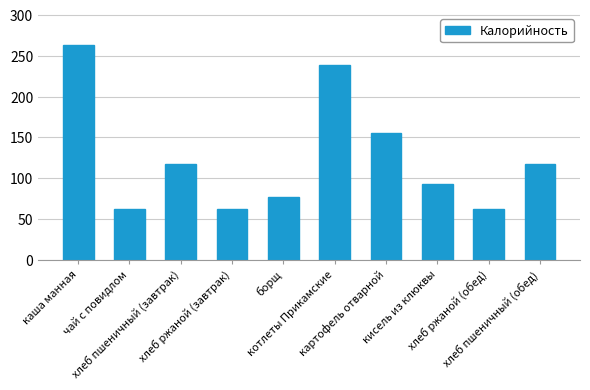

At which label is the value closest to 162?

картофель отварной